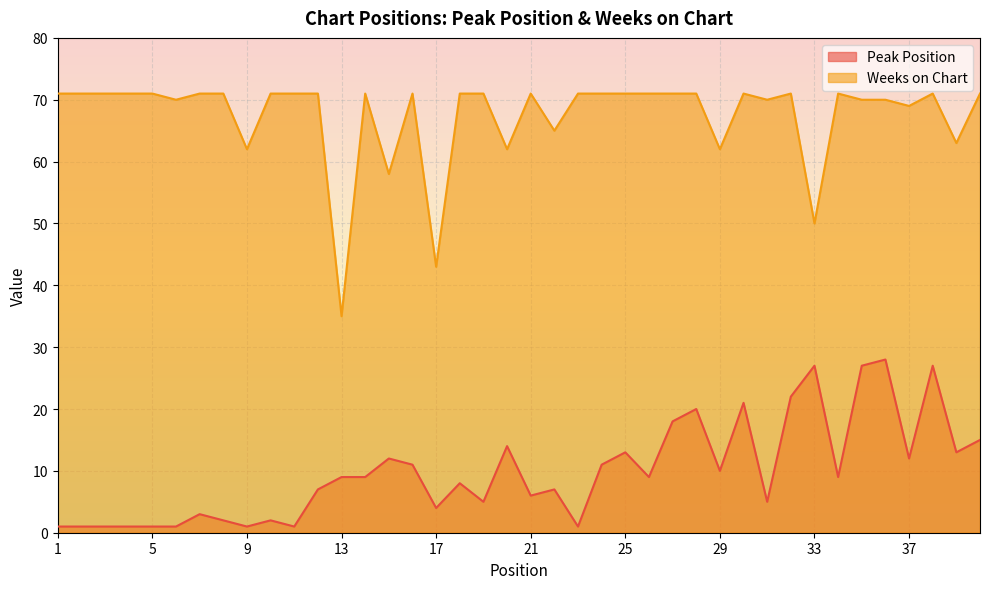

What is the value of the Peak Position point at the 20th from the left?

14